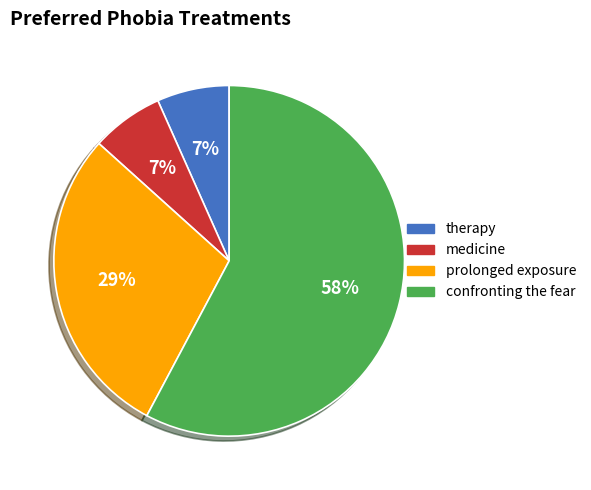

Which category accounts for the majority?

confronting the fear